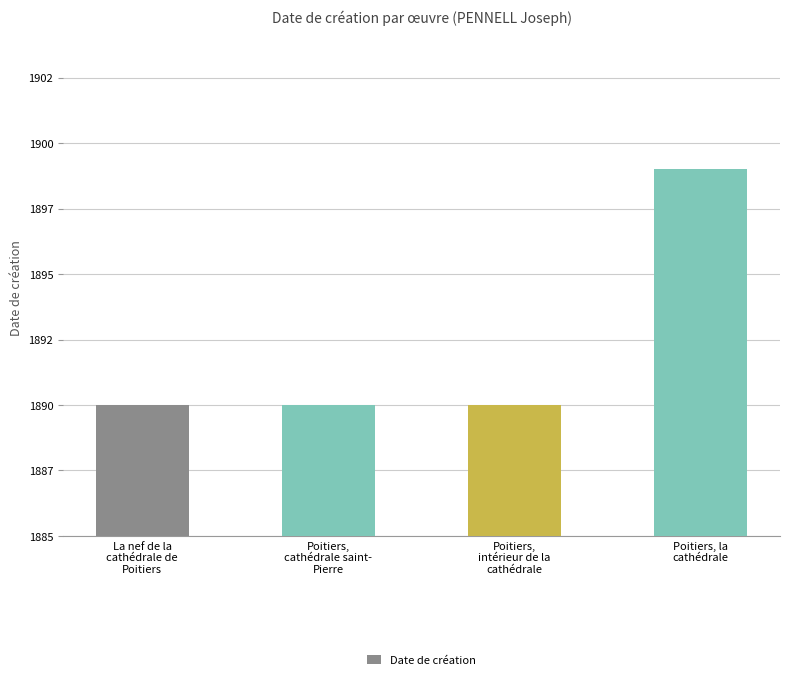

Rank the categories by value from highest to lowest.

Poitiers, la
cathédrale, La nef de la
cathédrale de
Poitiers, Poitiers,
cathédrale saint-
Pierre, Poitiers,
intérieur de la
cathédrale